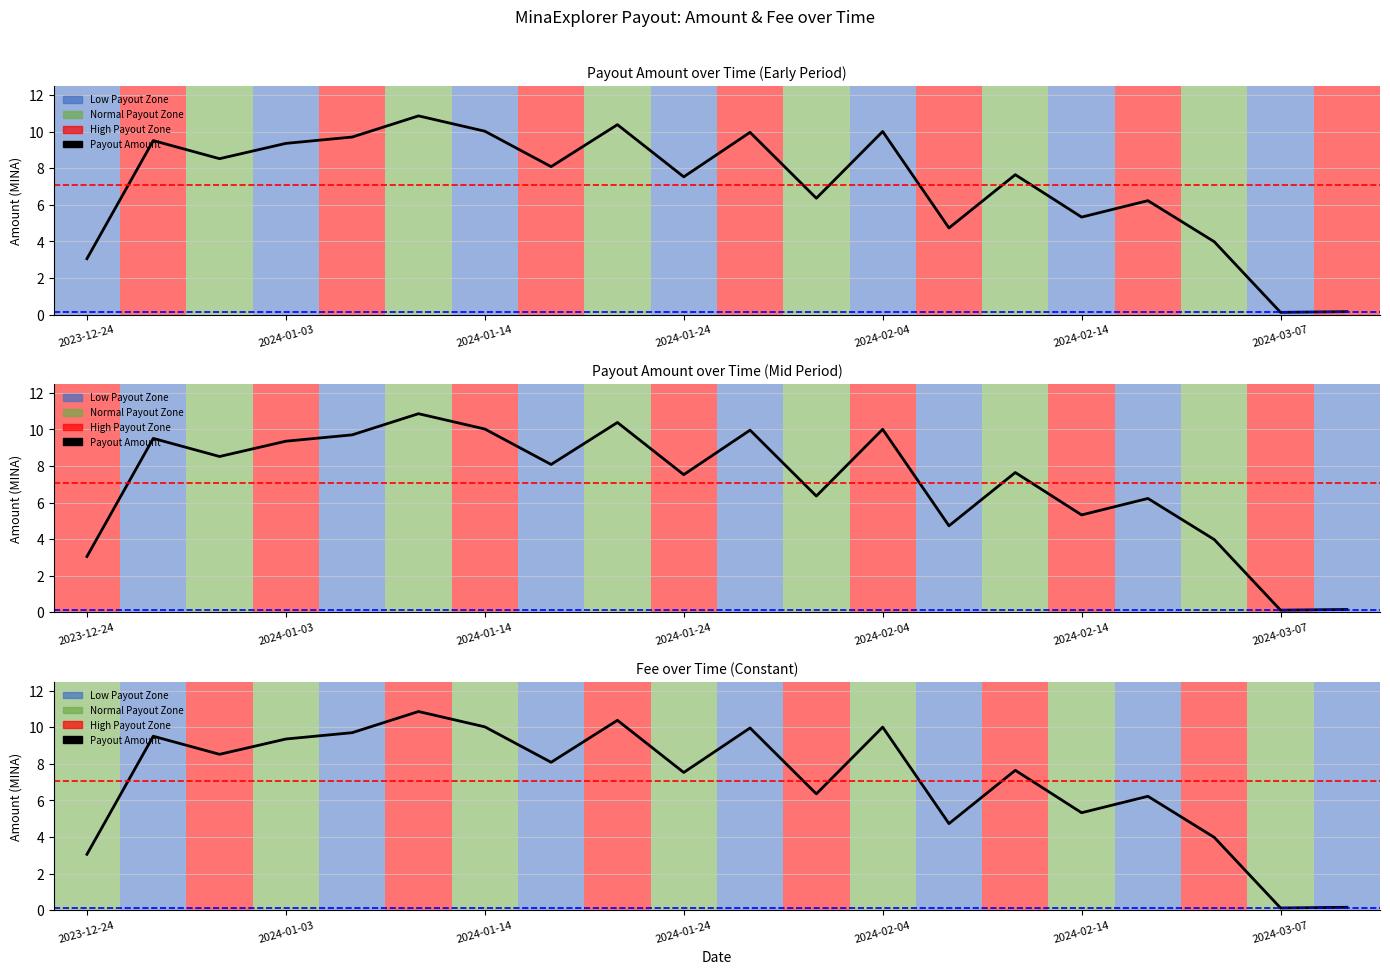

Is it true that the value at 2024-01-17 is 2.7?

False